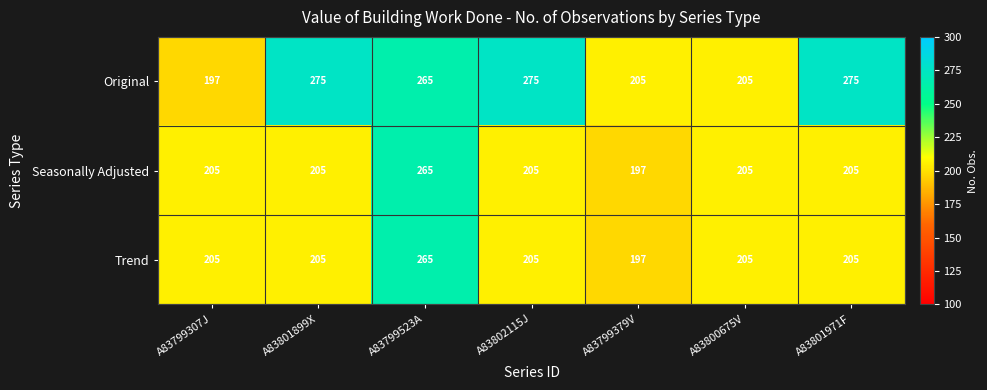

What is the smallest value displayed?

197